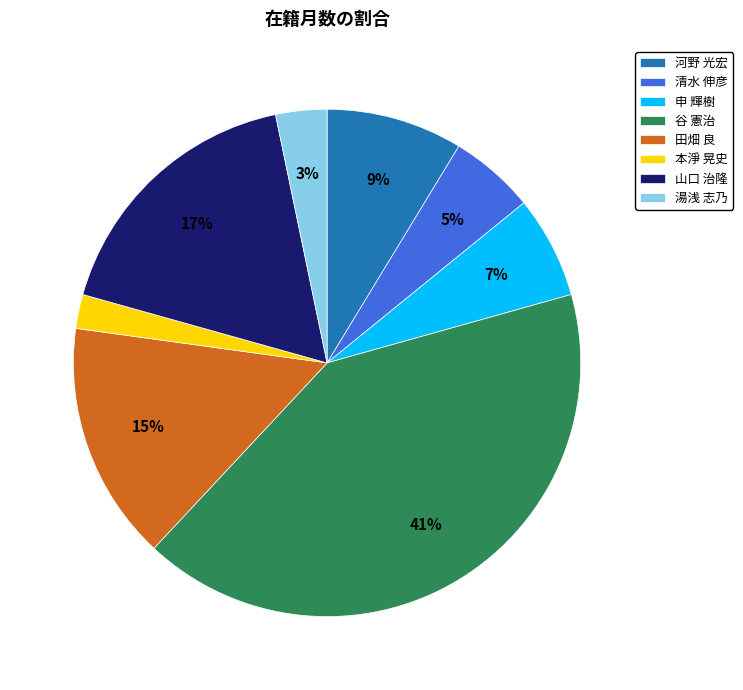

Which slice is the smallest?

本淨 晃史